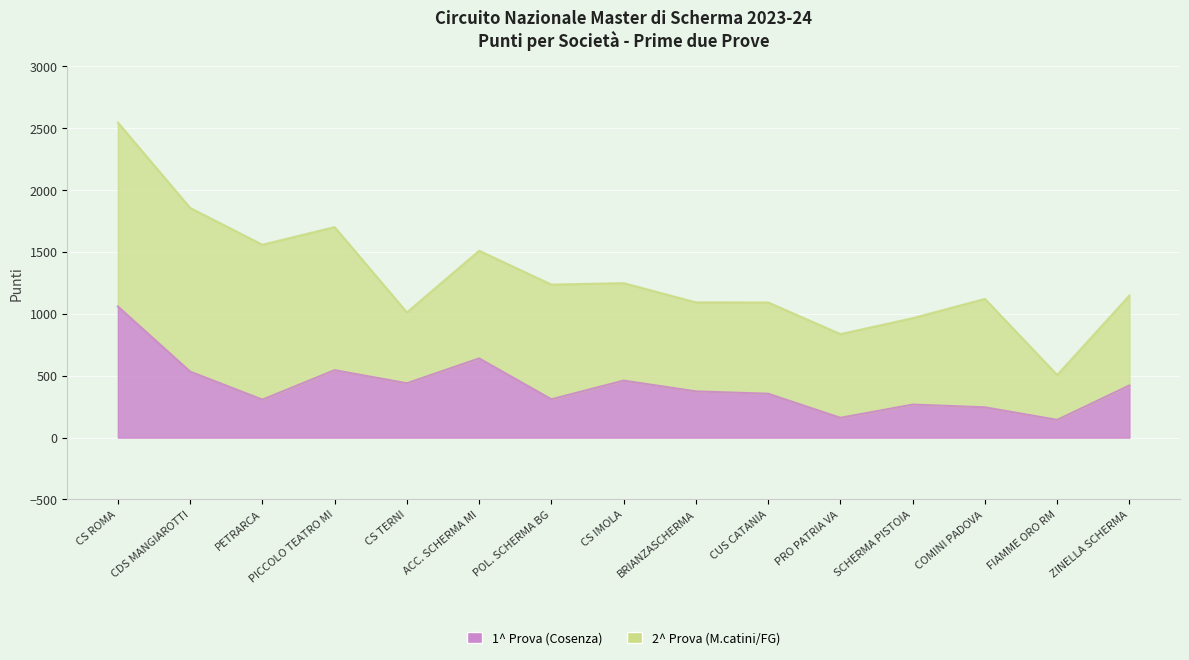

What is the change in value from PICCOLO TEATRO MI to ACC. SCHERMA MI?

+95.0